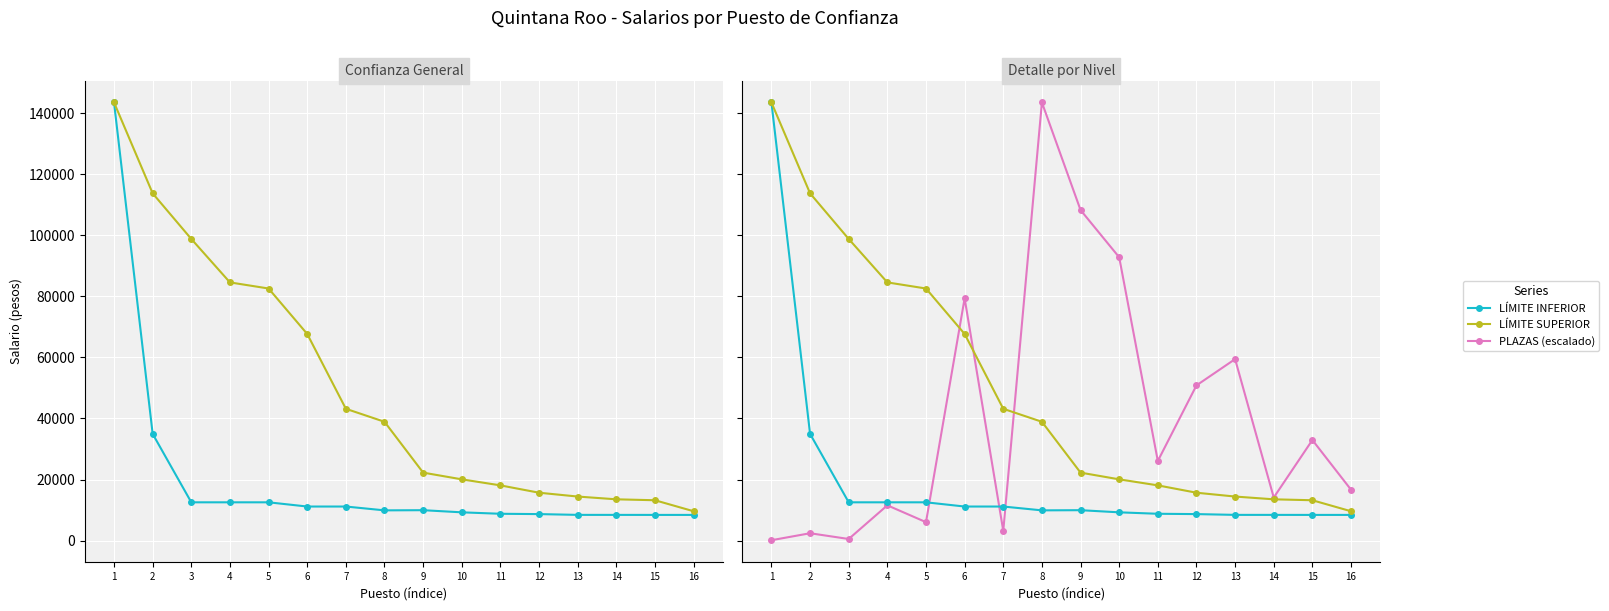

The value of LÍMITE SUPERIOR at 12 is 24172.1. True or false?

False